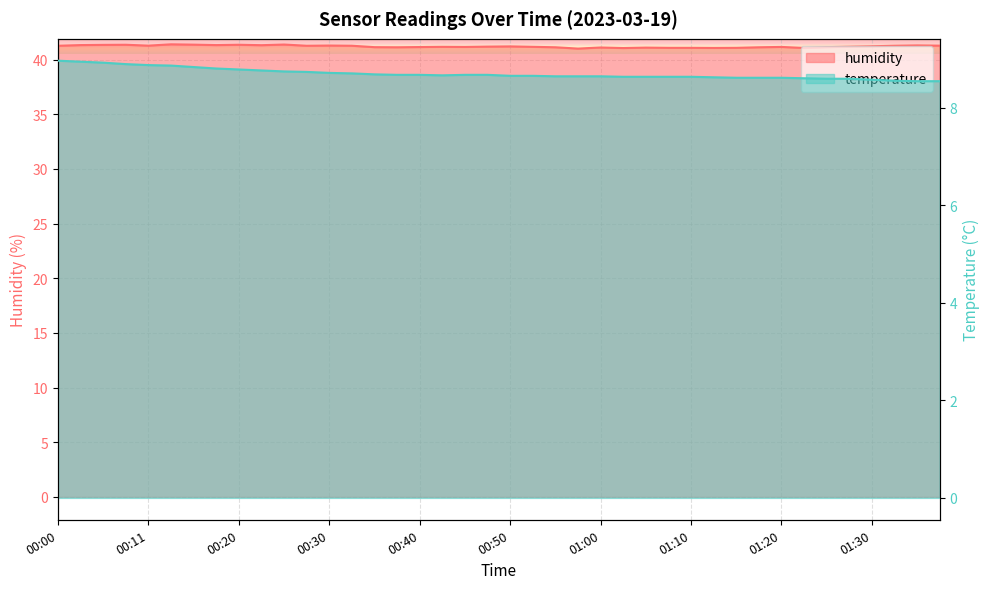

Count the number of categories in the chart.

40